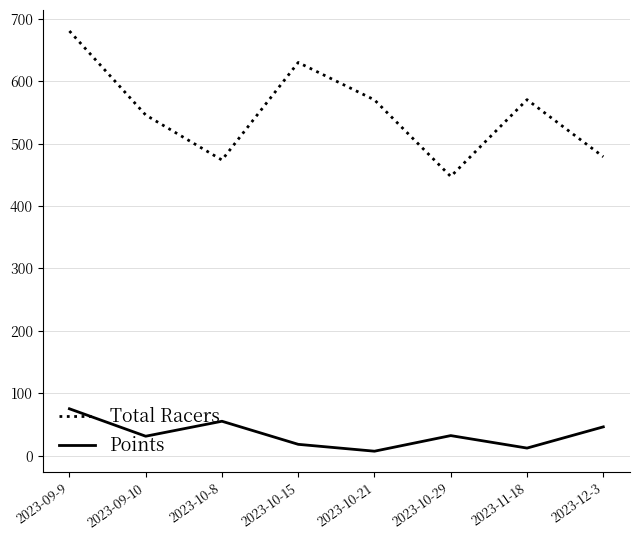

What is the spread (max minus min) of values at 2023-12-3?

432.9